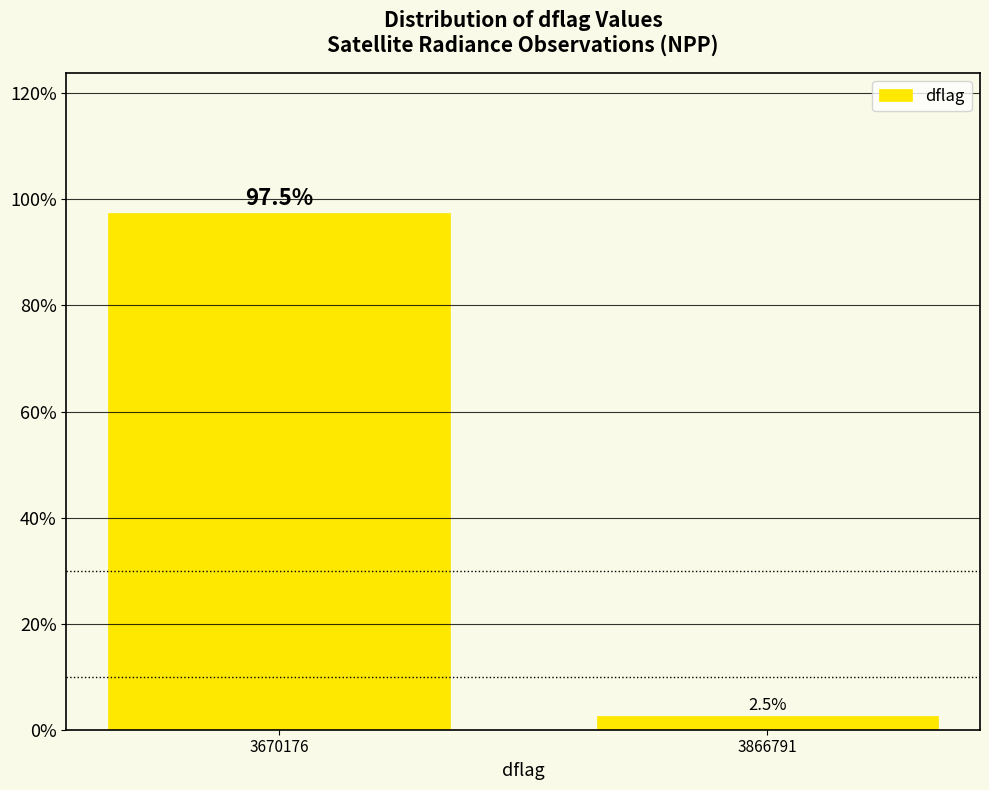

Reading left to right, extract all data points from this chart.

3670176=97.5	3866791=2.5